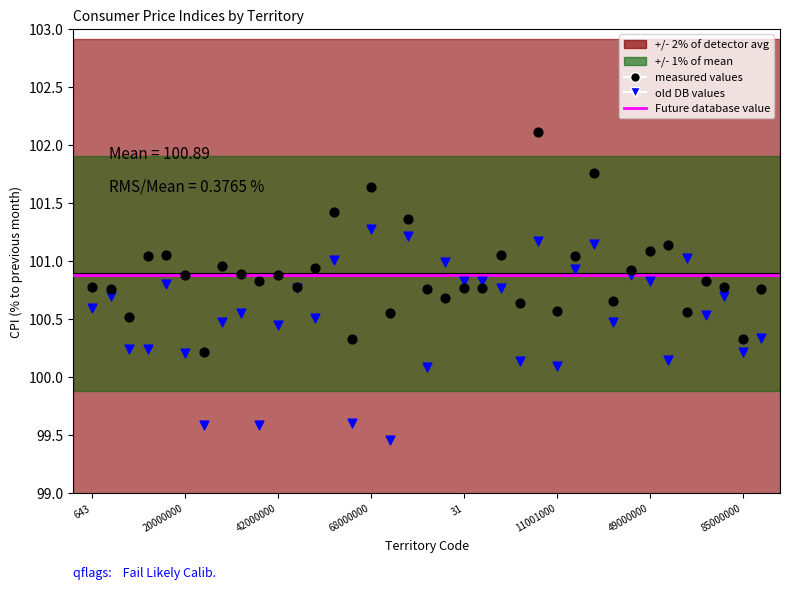

Which series contains the lowest Y value?

old DB values